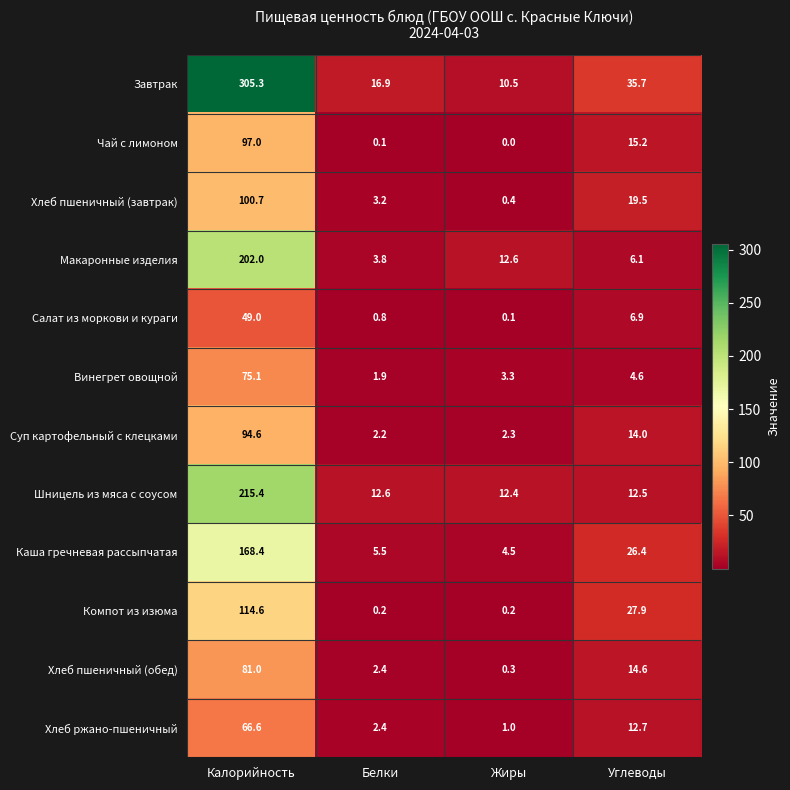

At which label does Завтрак first exceed 35?

Калорийность